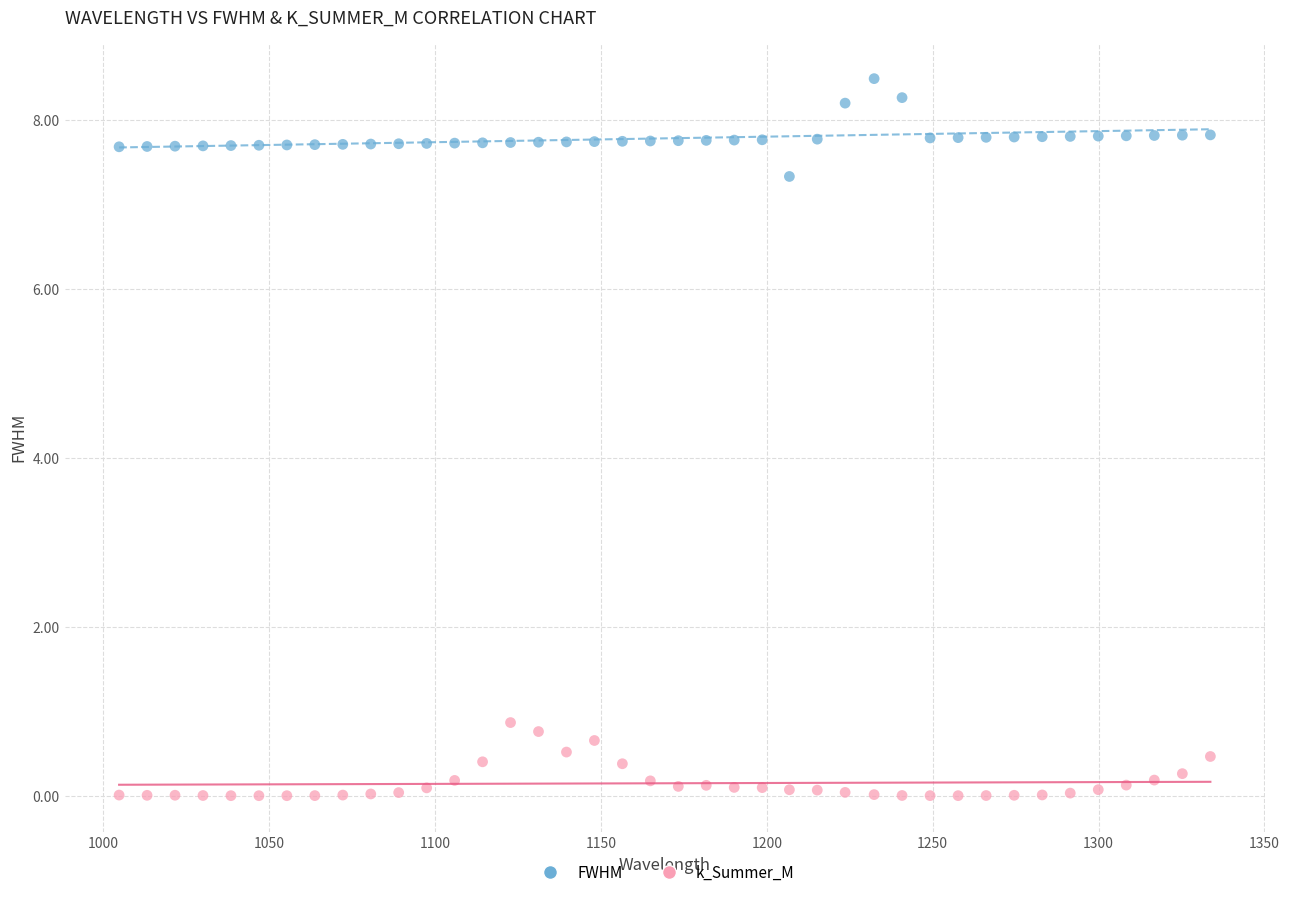

Which series contains the lowest Y value?

k_Summer_M